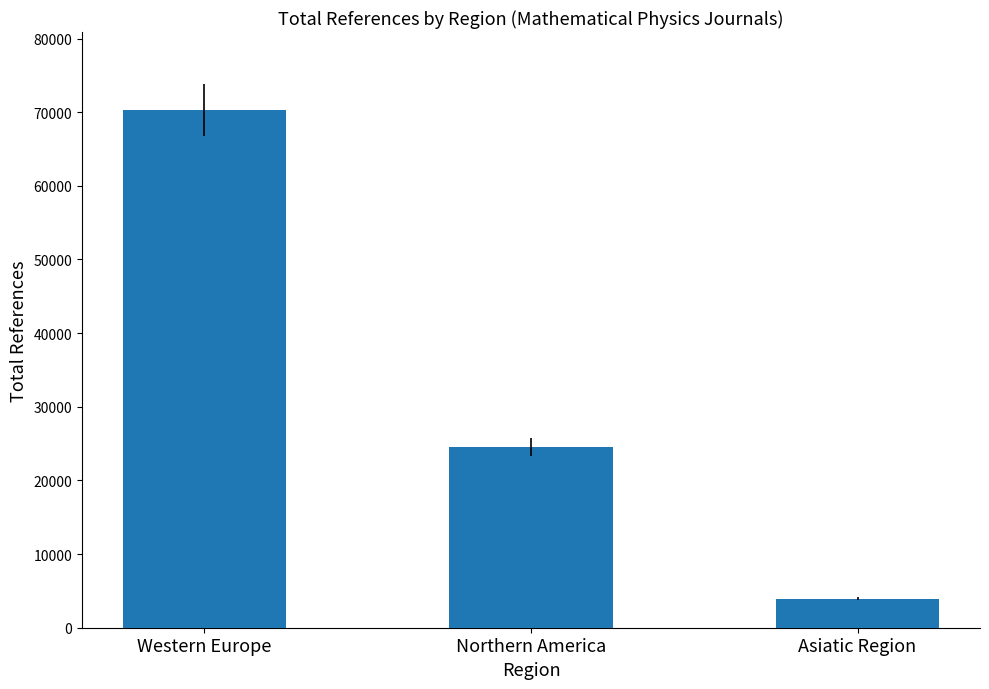

Which has a higher value, Western Europe or Asiatic Region?

Western Europe